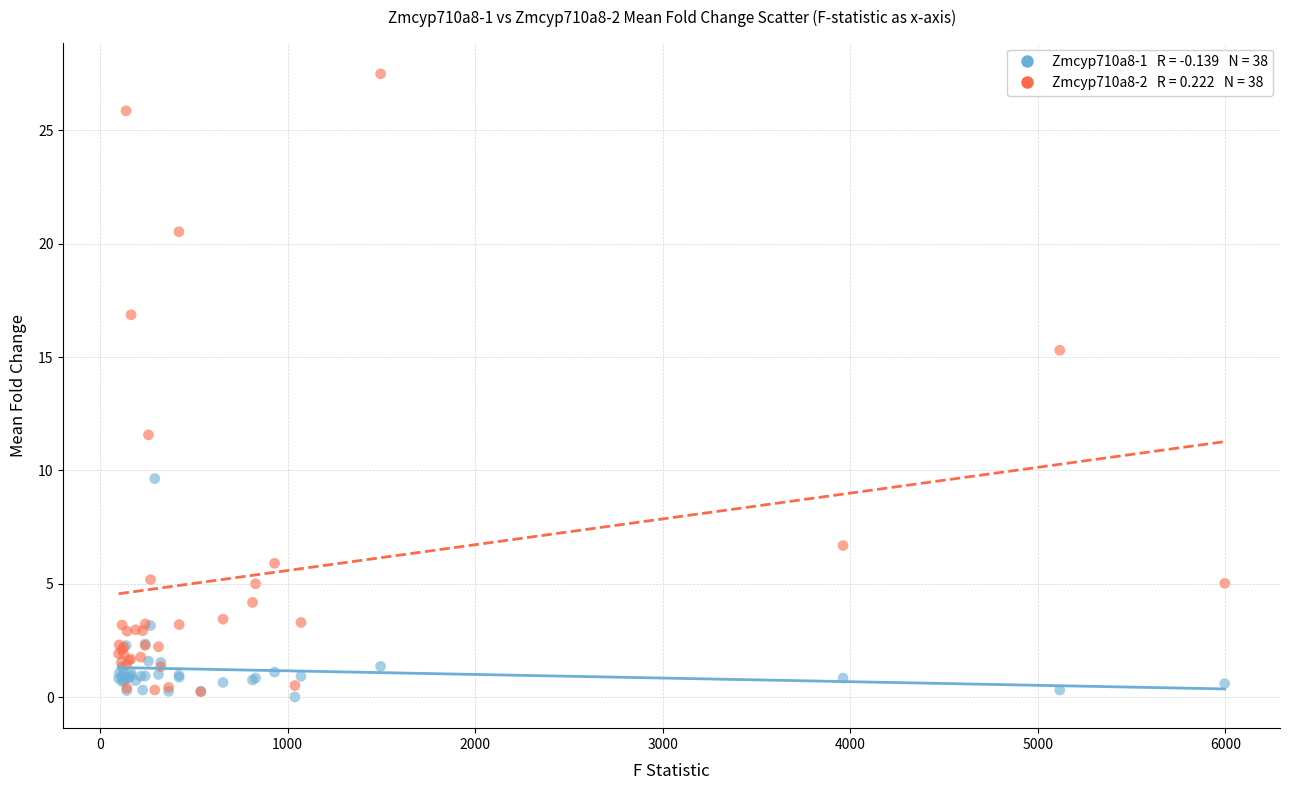

Across all series, what Y value is closest to 13?

11.6